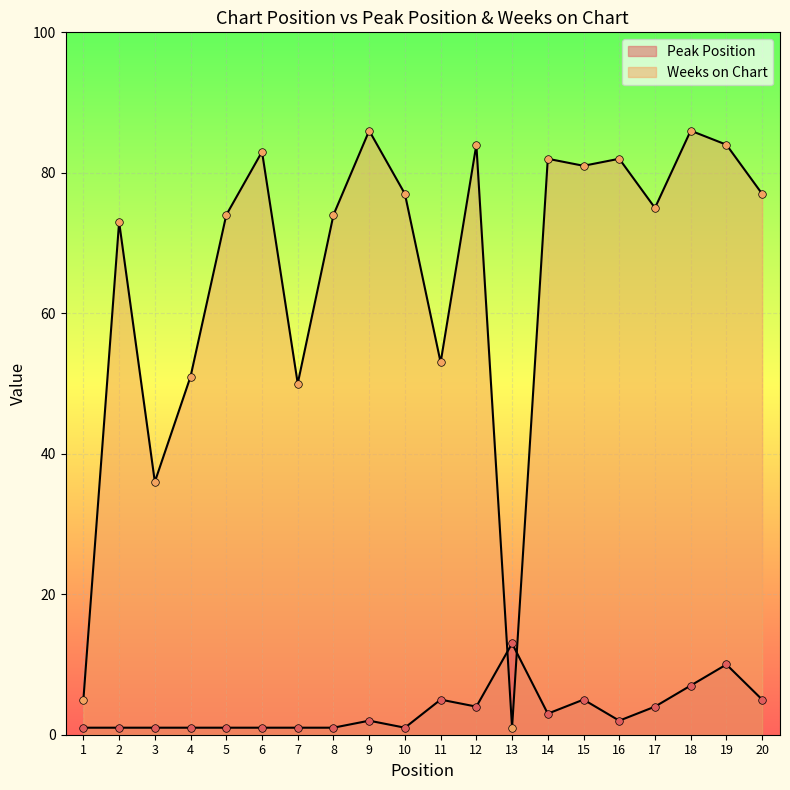

At which category is the sum across all series the highest?

19